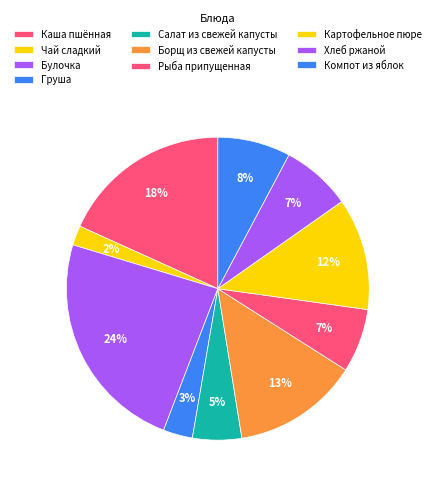

Rank the categories by value from highest to lowest.

Булочка, Каша пшённая, Борщ из свежей капусты, Картофельное пюре, Компот из яблок, Хлеб ржаной, Рыба припущенная, Салат из свежей капусты, Груша, Чай сладкий